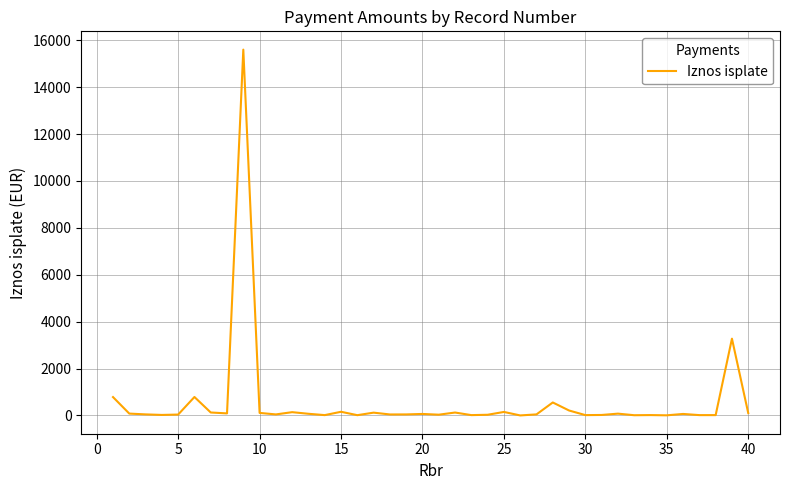

What is the difference between the maximum and minimum values?

15598.6